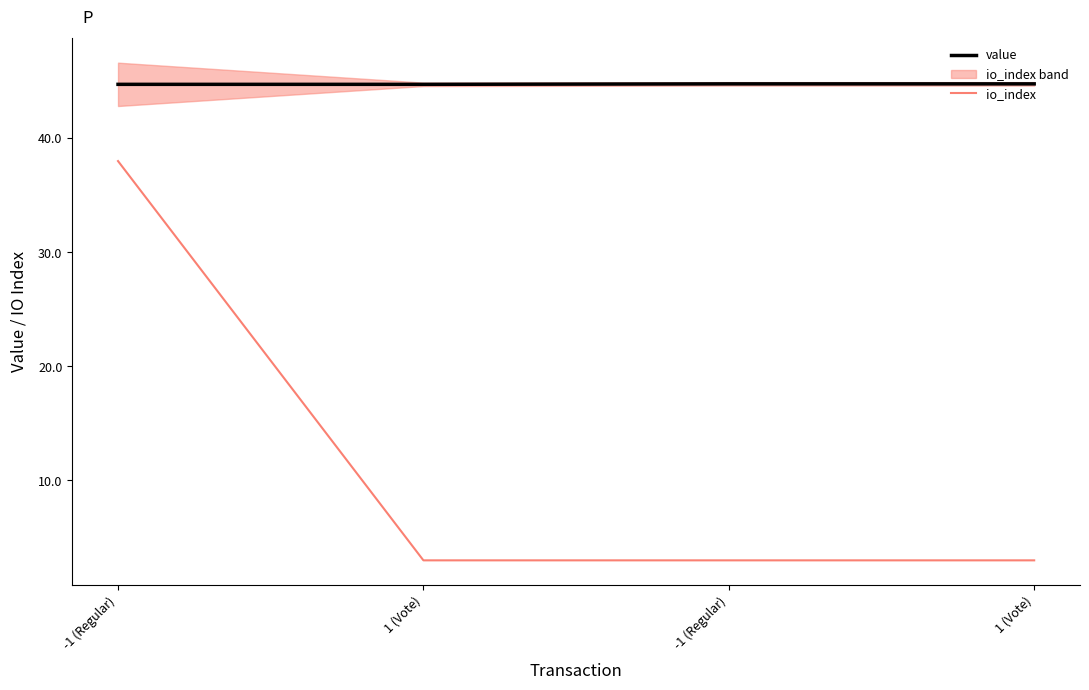

Which label corresponds to the largest value in the chart?

-1 (Regular)